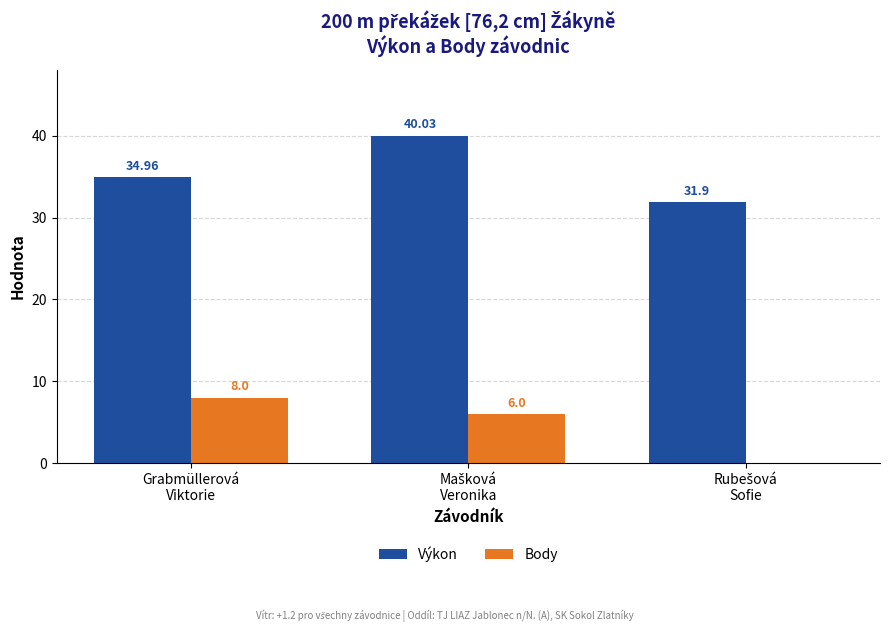

What is the maximum value for Výkon?

40.0